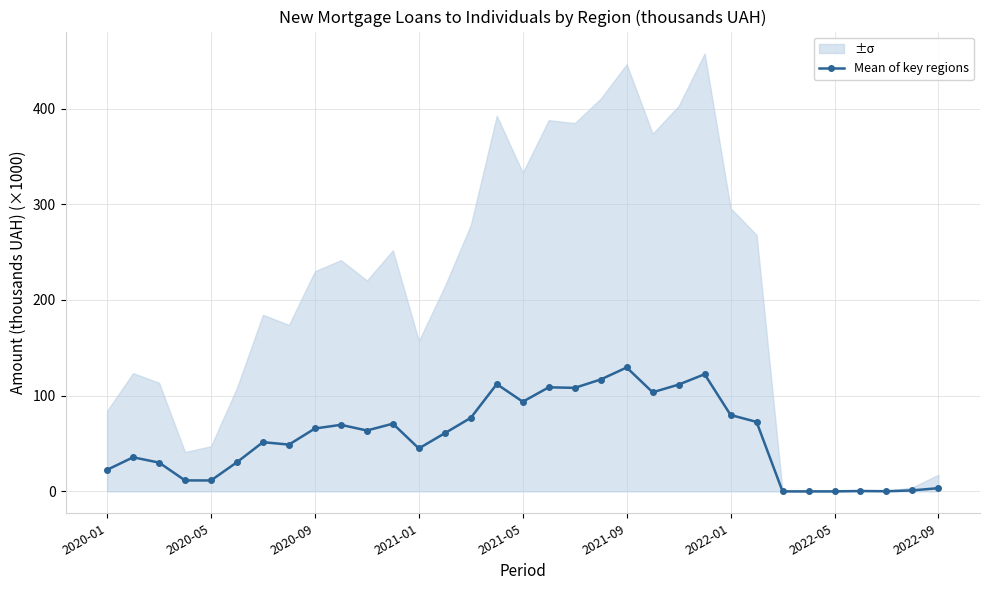

True or false: Mean of key regions has more than 1 points higher than both neighbors.

True